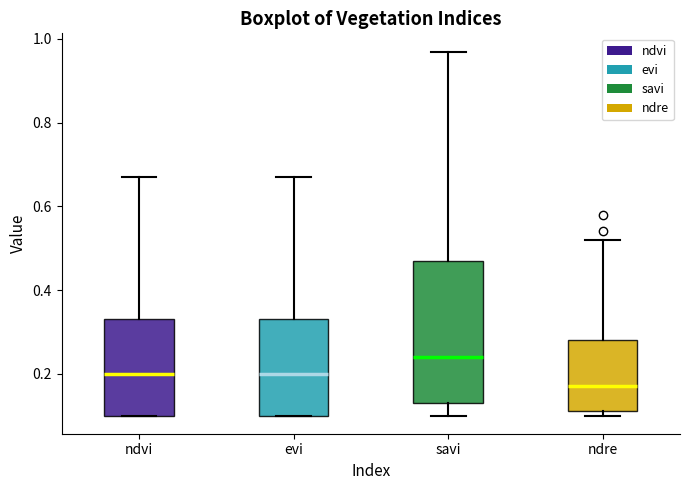

Reading left to right, read every box against the y-axis: the position of its median line, the range the box covers, and the ends of its whiskers. The values are not printed on the chart, so give them approximately, as read against the axis.

ndvi: median 0.20, box 0.10 to 0.34, whiskers 0.10 to 0.68
evi: median 0.20, box 0.10 to 0.34, whiskers 0.10 to 0.68
savi: median 0.24, box 0.14 to 0.48, whiskers 0.10 to 0.98
ndre: median 0.18, box 0.12 to 0.28, whiskers 0.10 to 0.52